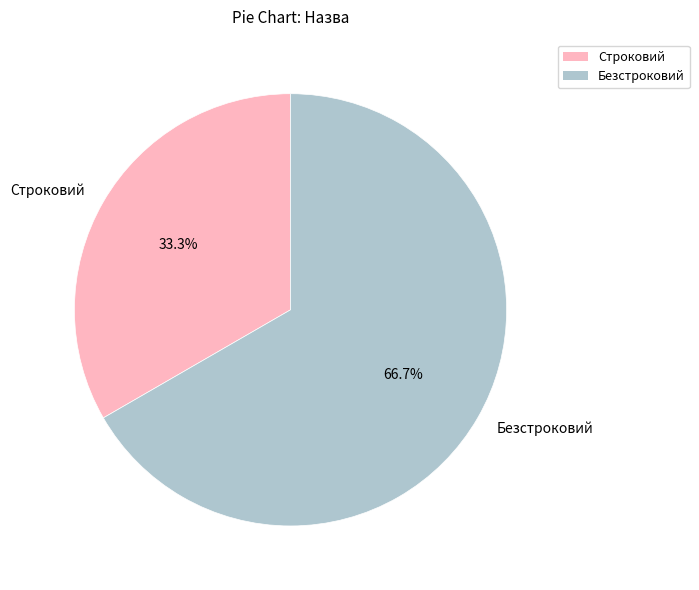

Which slice represents more than half of the pie?

Безстроковий